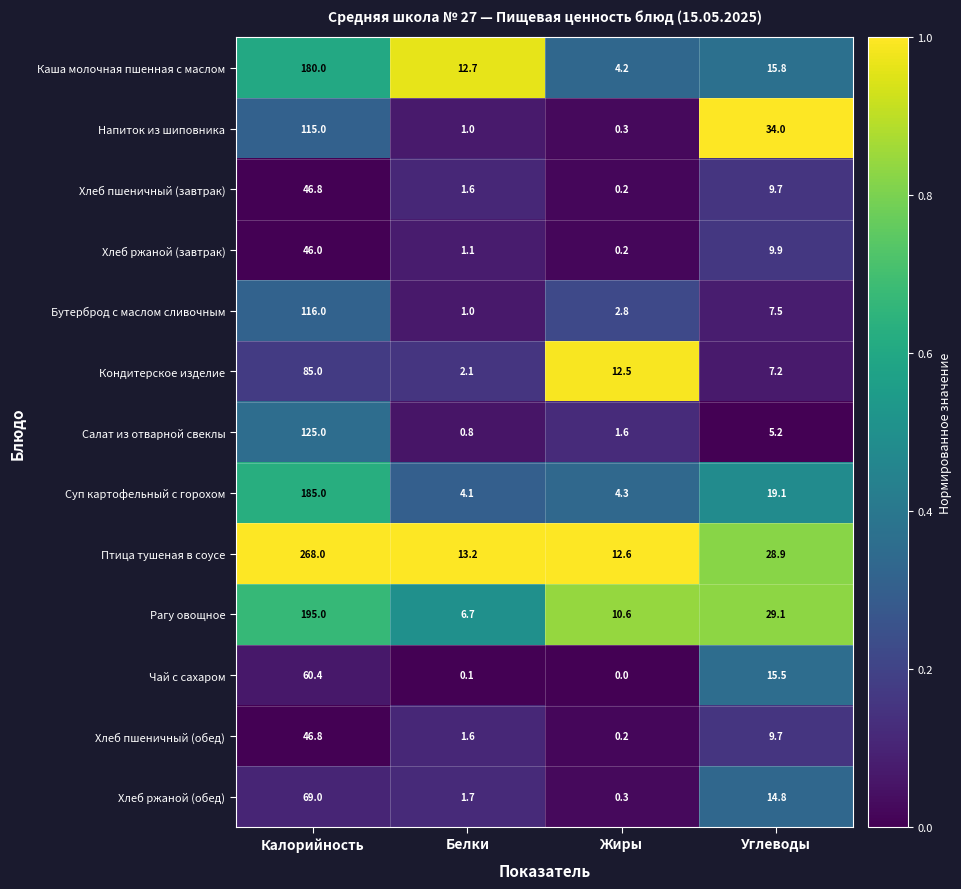

What is the difference between the maximum and minimum values in the Бутерброд с маслом сливочным series?

115.0